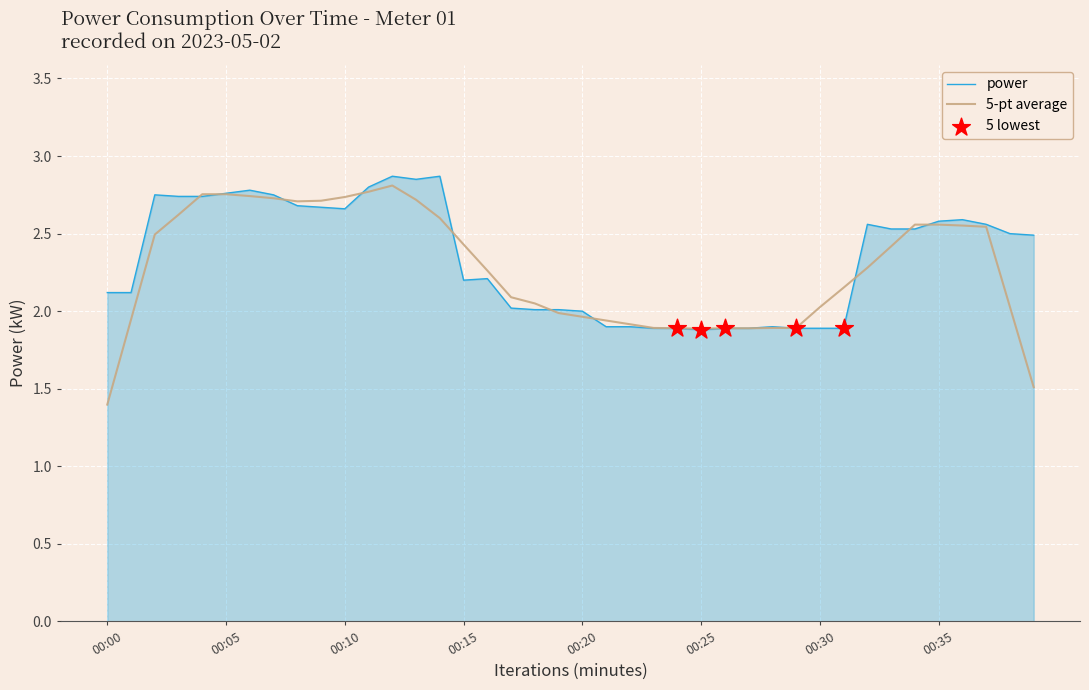

What is the minimum value for 5-pt average?

1.4